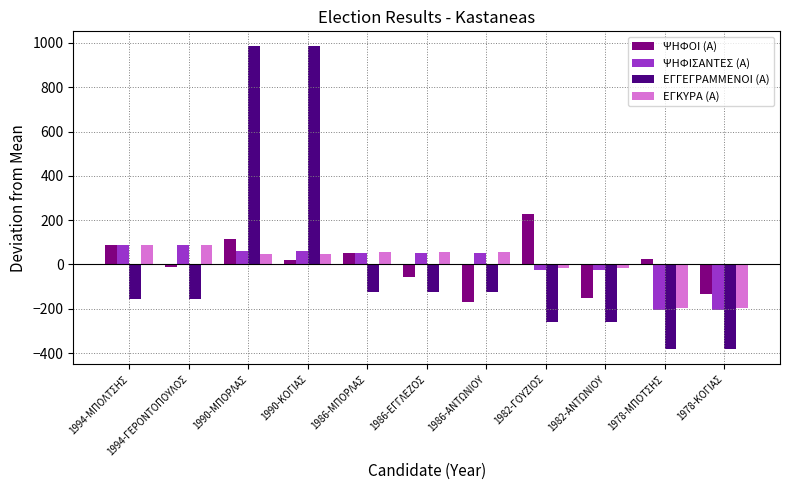

How many categories are shown in the chart?

11